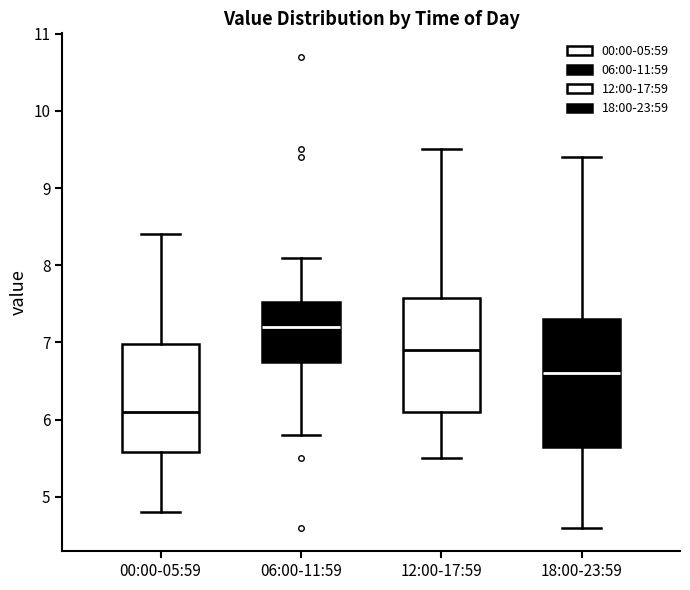

Which box has the highest median line?

06:00-11:59